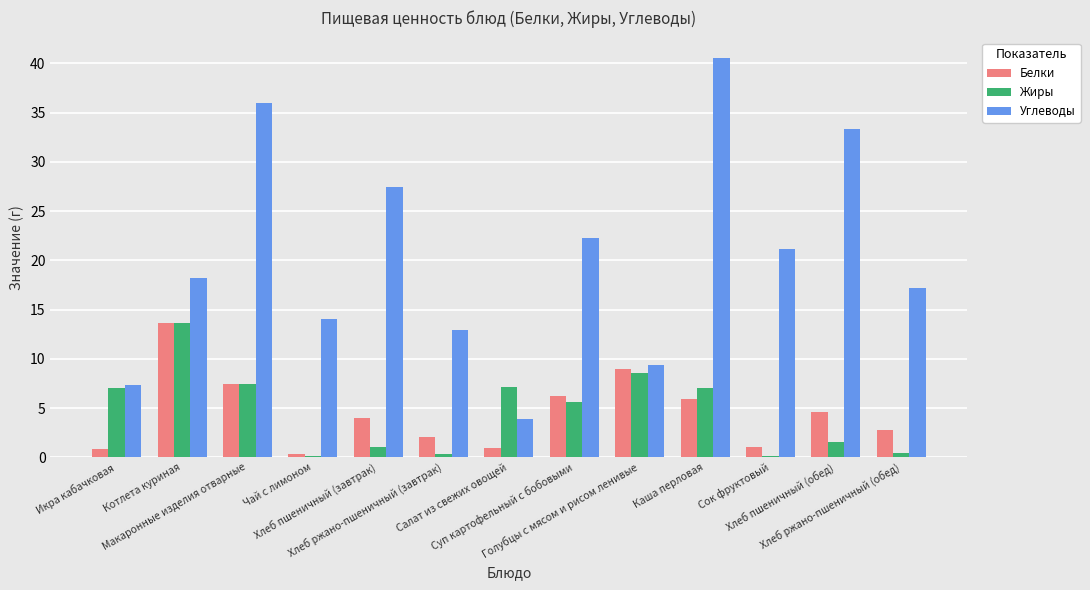

Count the number of categories in the chart.

13